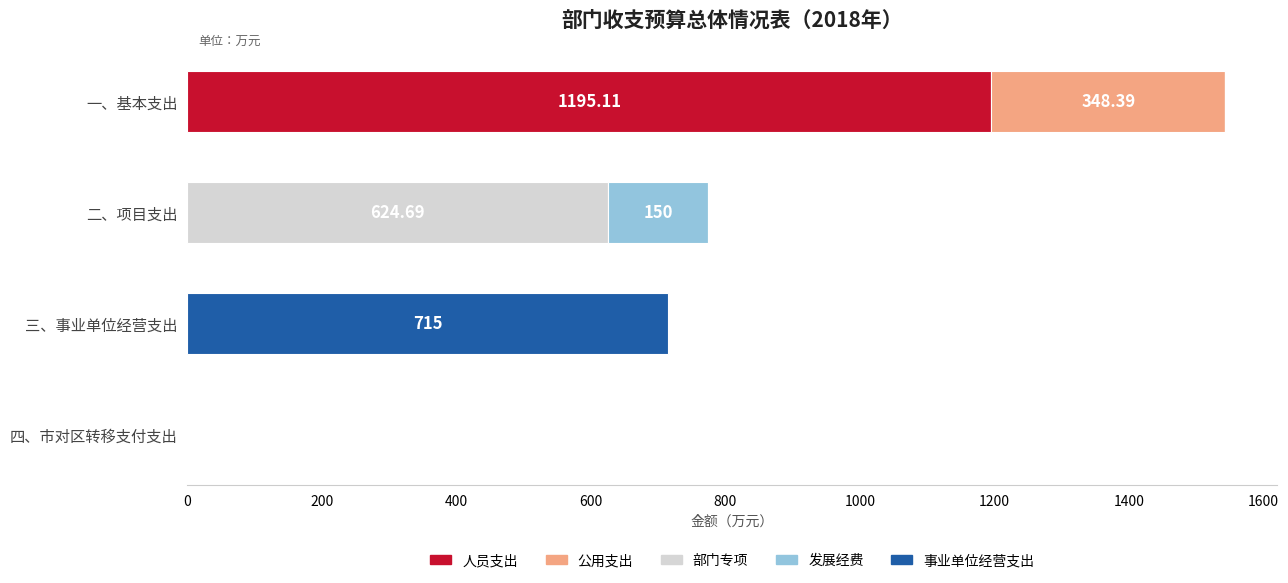

At which category is the sum across all series the highest?

一、基本支出